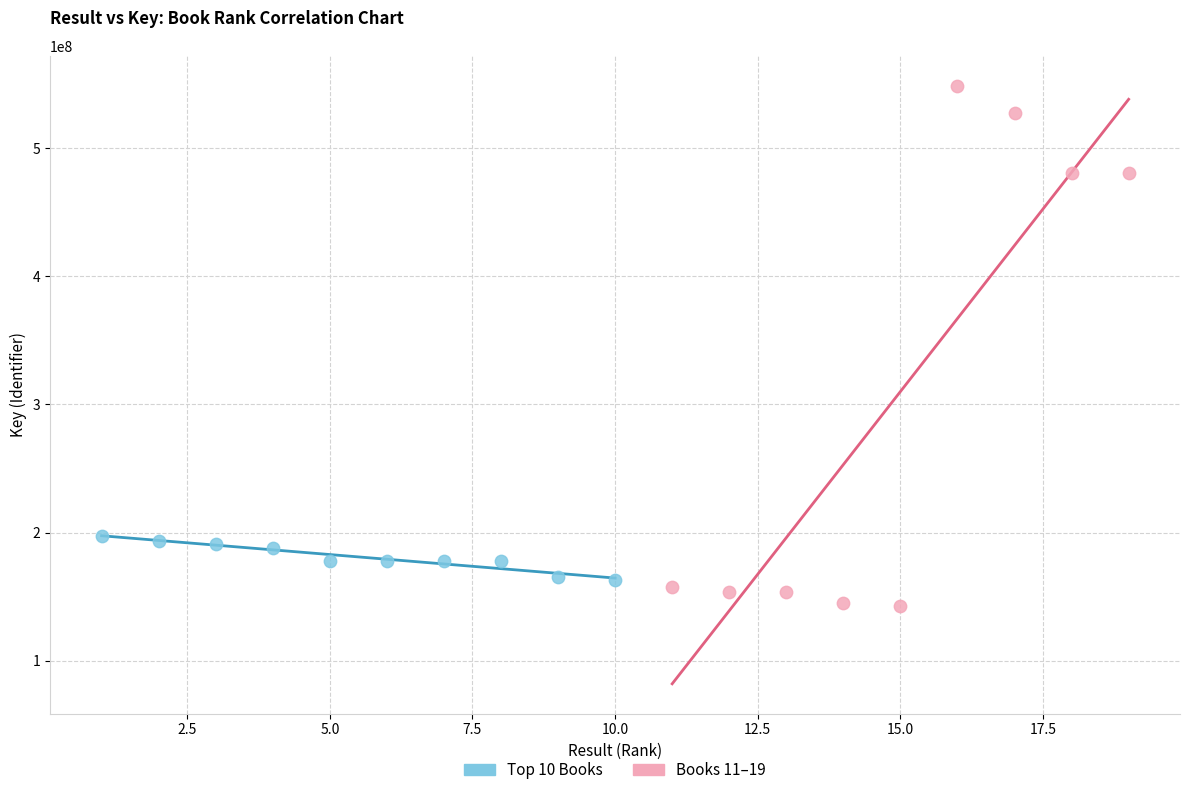

What are all the series names shown in the legend?

Top 10 Books, Books 11–19